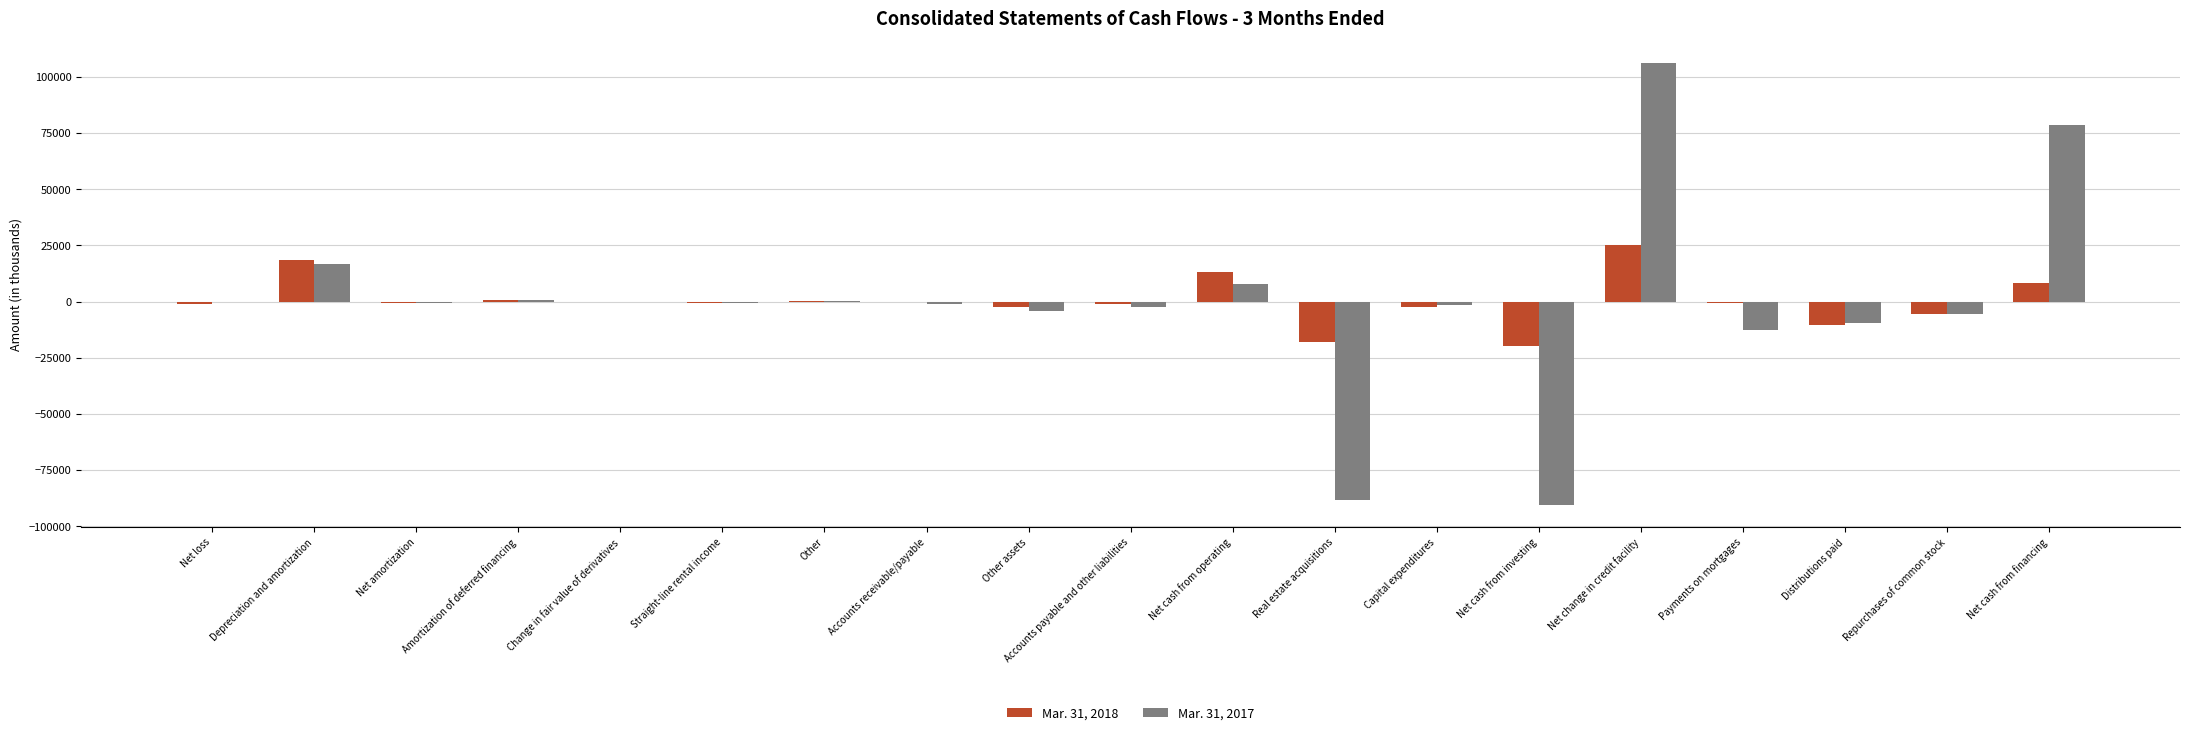

What are all the series names shown in the legend?

Mar. 31, 2018, Mar. 31, 2017